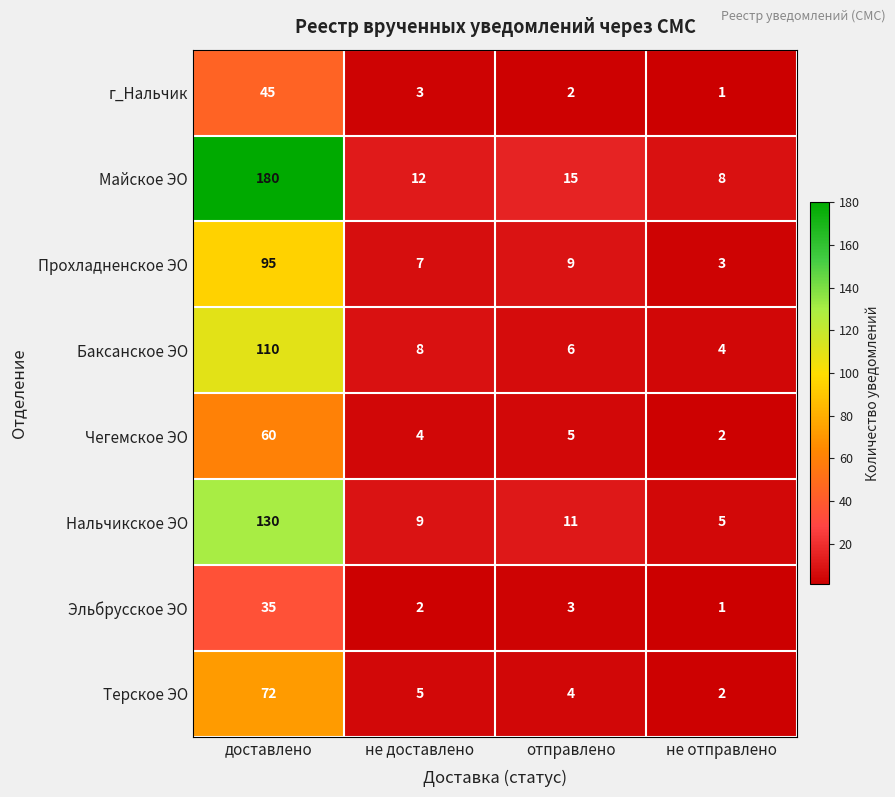

At which category does the chart reach its peak across all series?

доставлено